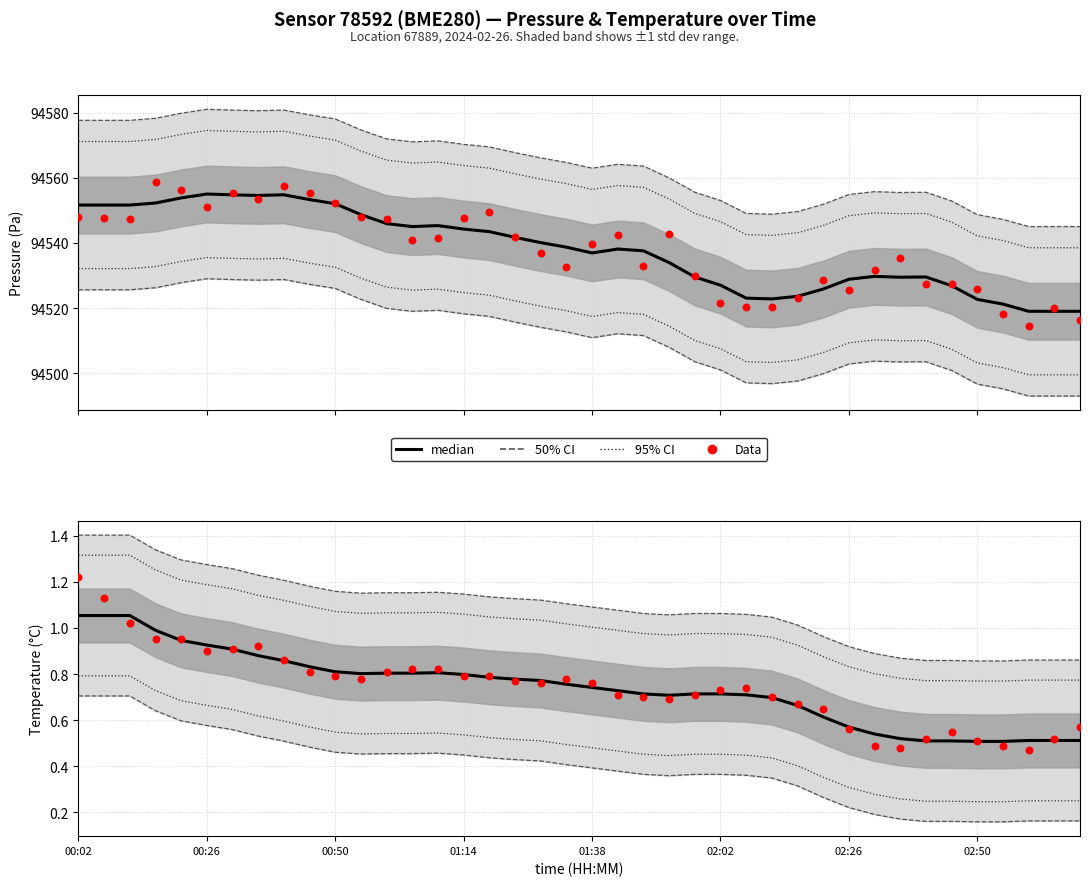

What is the total value across all series at 01:38?

1.9